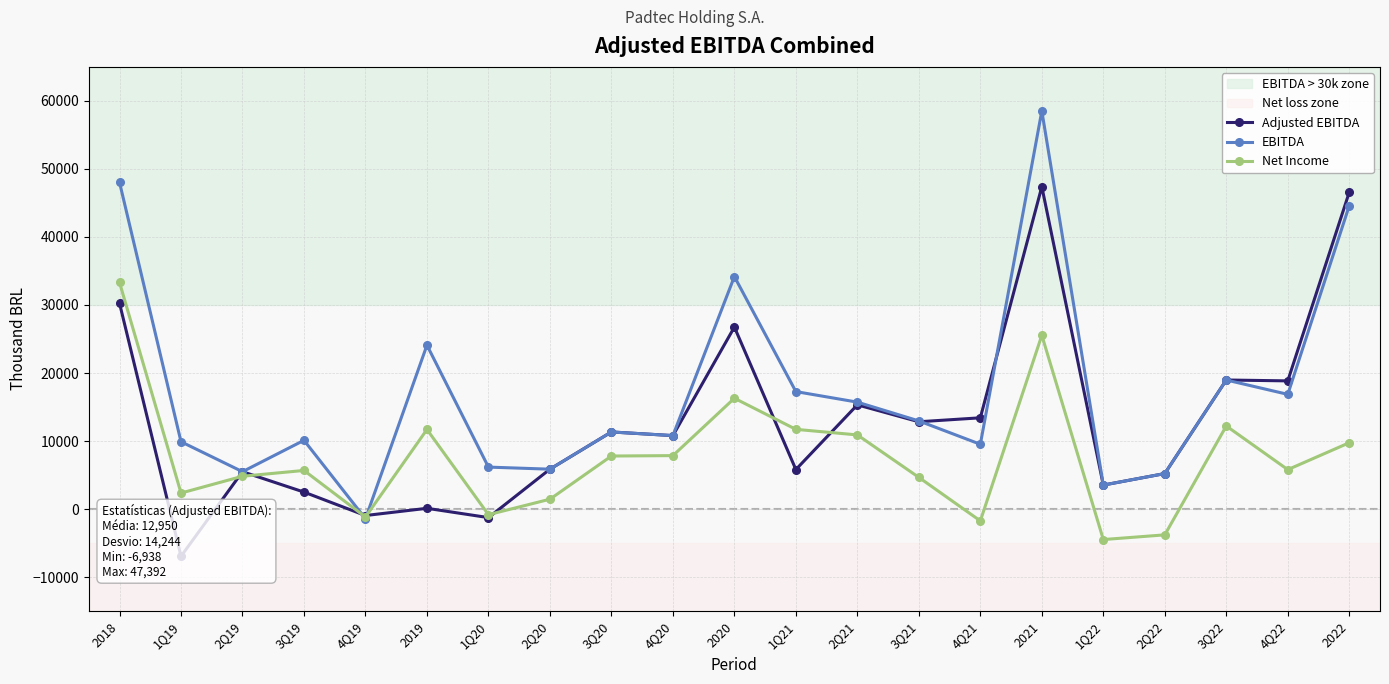

How many negative values does the EBITDA series have?

1